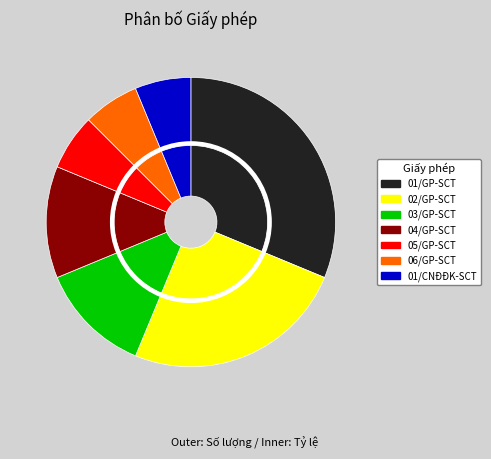

What percentage is NOT represented by 06/GP-SCT?

93.8%